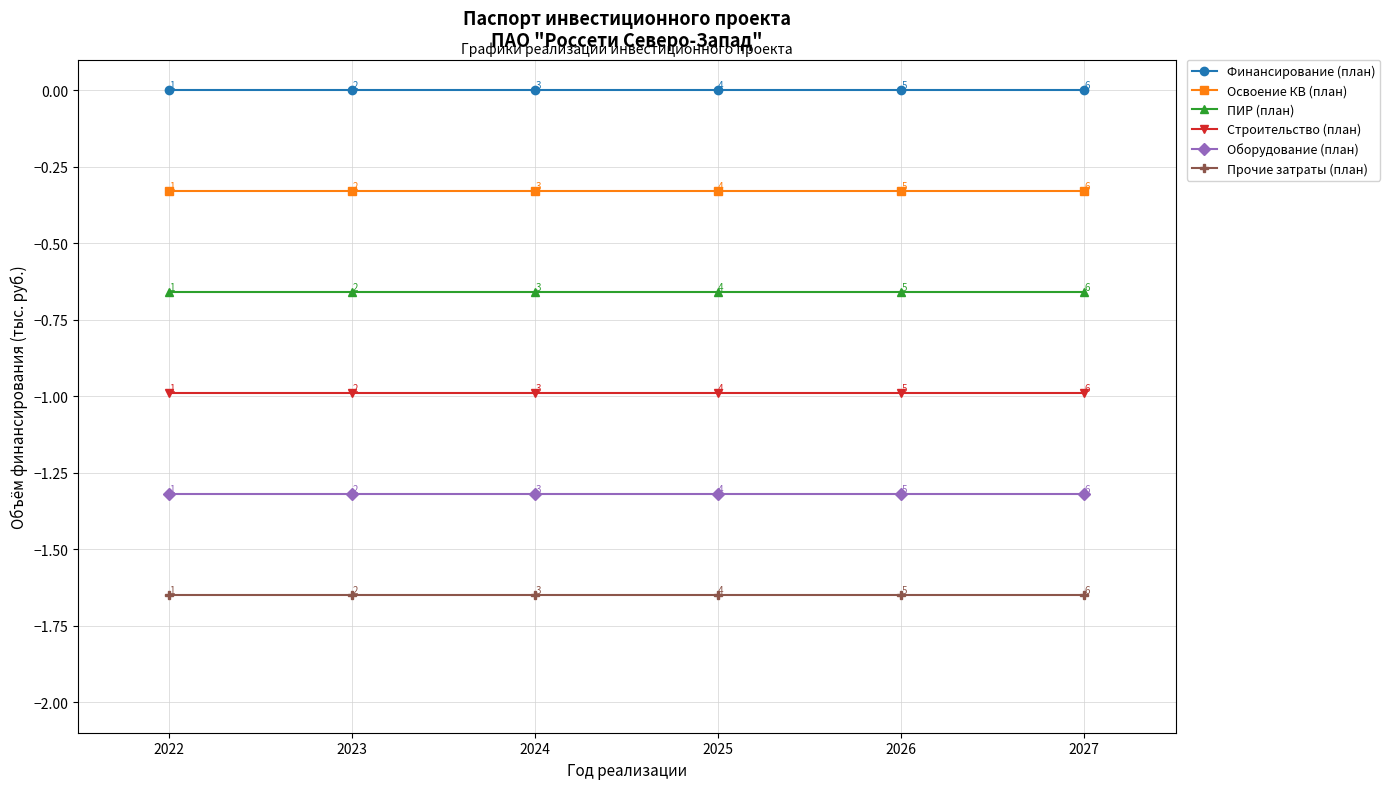

Is the value of Финансирование (план) at 2023 greater than the value of Прочие затраты (план) at 2024?

Yes